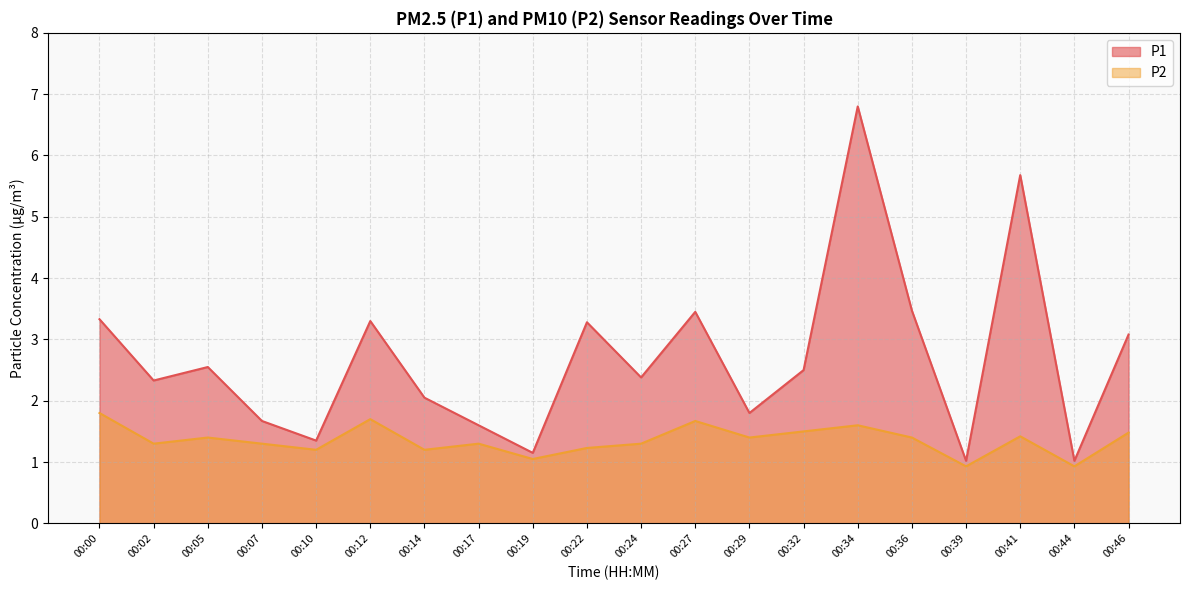

Reading left to right, what are all the values shown in this chart?

P1: 00:00=3.3	00:02=2.3	00:05=2.5	00:07=1.7	00:10=1.4	00:12=3.3	00:14=2.0	00:17=1.6	00:19=1.1	00:22=3.3	00:24=2.4	00:27=3.5	00:29=1.8	00:32=2.5	00:34=6.8	00:36=3.5	00:39=1.0	00:41=5.7	00:44=1.0	00:46=3.1
P2: 00:00=1.8	00:02=1.3	00:05=1.4	00:07=1.3	00:10=1.2	00:12=1.7	00:14=1.2	00:17=1.3	00:19=1.1	00:22=1.2	00:24=1.3	00:27=1.7	00:29=1.4	00:32=1.5	00:34=1.6	00:36=1.4	00:39=0.9	00:41=1.4	00:44=0.9	00:46=1.5